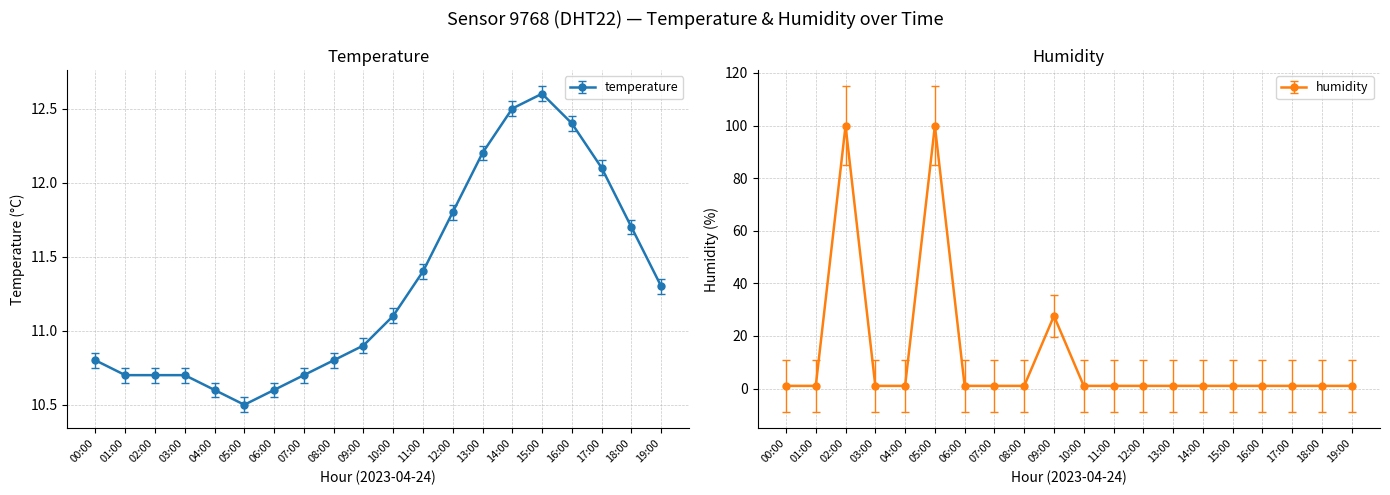

What is the spread (max minus min) of values at 15:00?

11.6